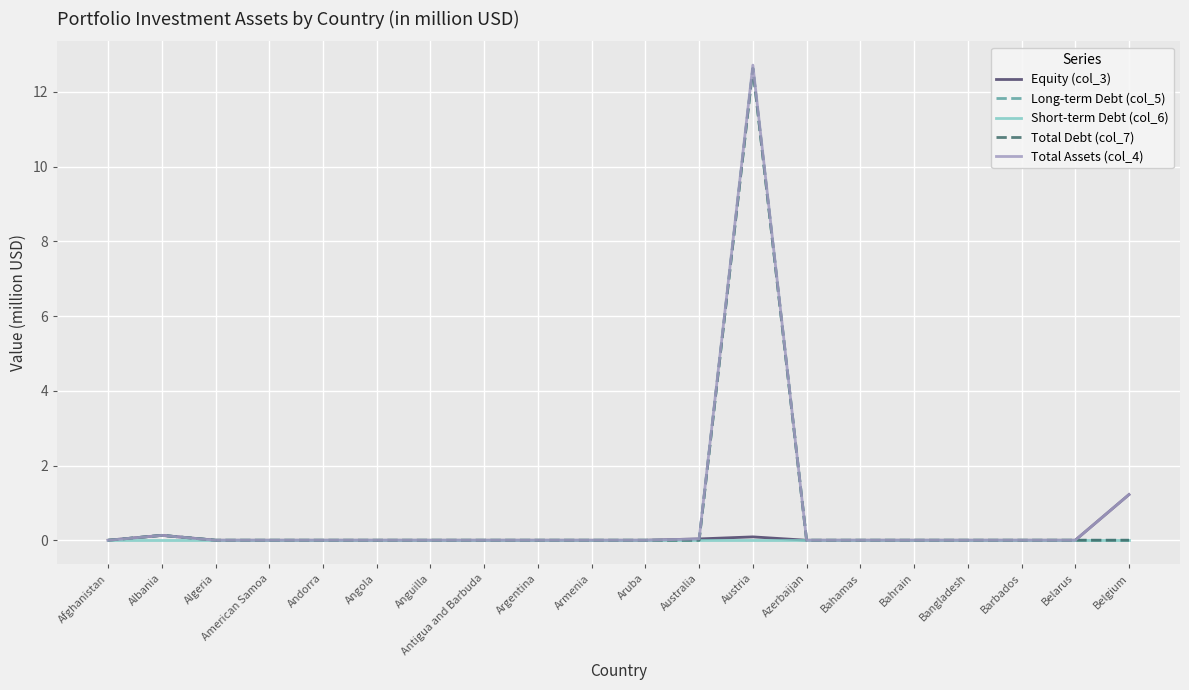

List the labels in order of Long-term Debt (col_5) value, smallest first.

Afghanistan, Algeria, American Samoa, Andorra, Angola, Anguilla, Antigua and Barbuda, Argentina, Armenia, Aruba, Australia, Azerbaijan, Bahamas, Bahrain, Bangladesh, Barbados, Belarus, Belgium, Albania, Austria